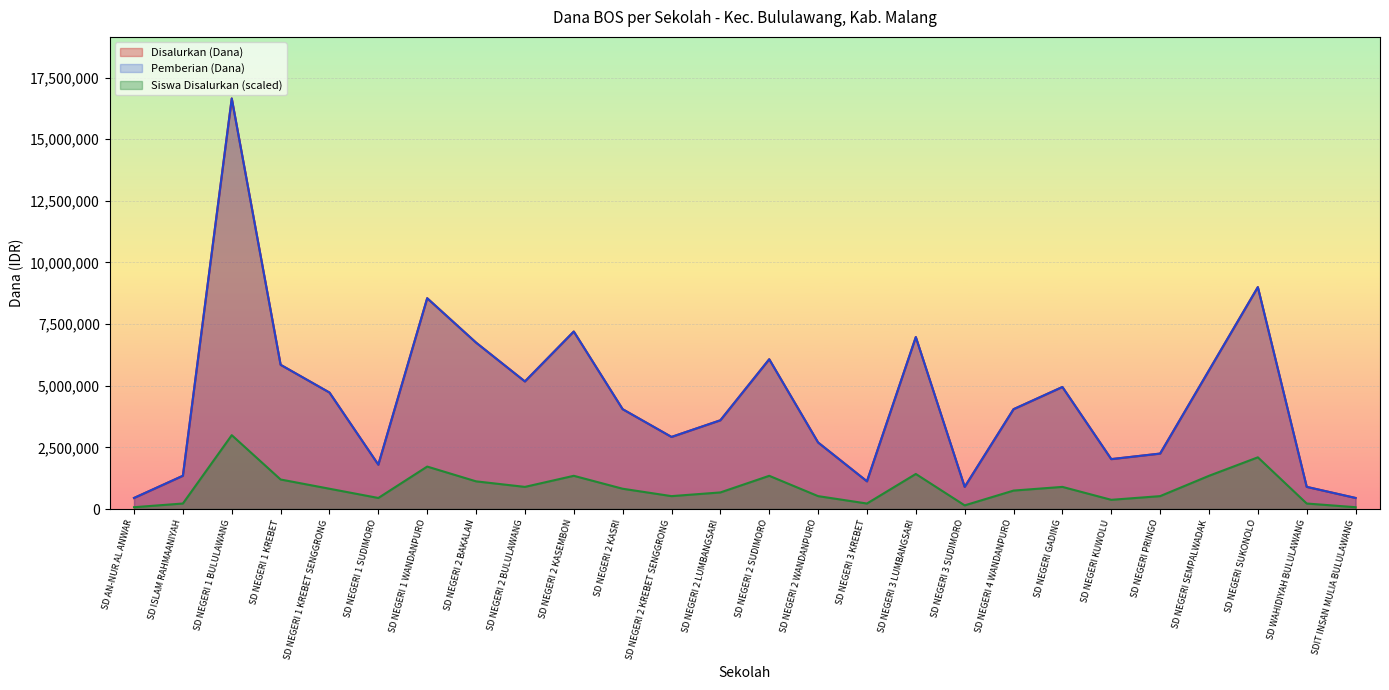

What is the label of the 7th point from the left?

SD NEGERI 1 WANDANPURO